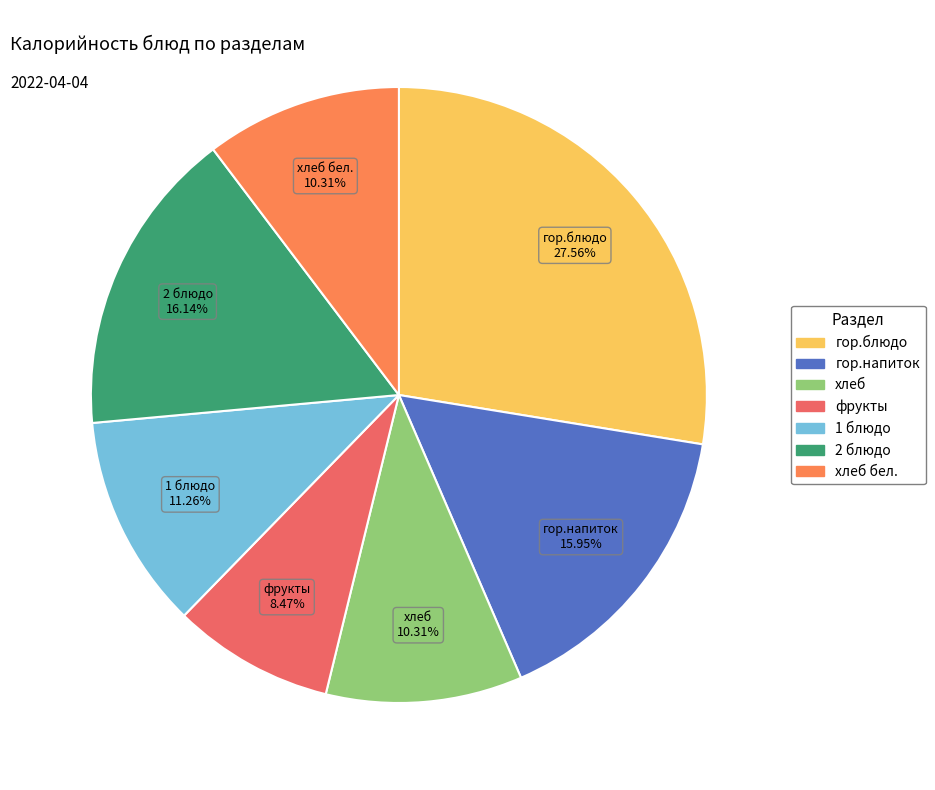

How many segments does this pie chart have?

7